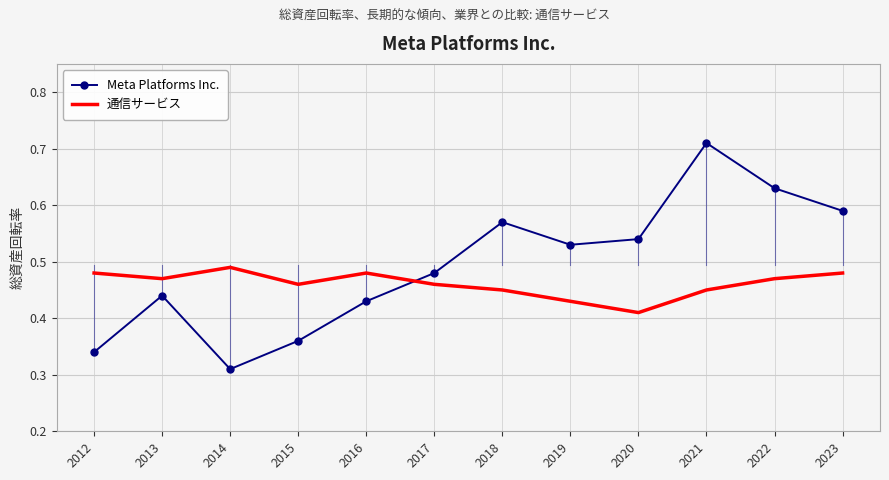

At which label does Meta Platforms Inc. reach its peak?

2021